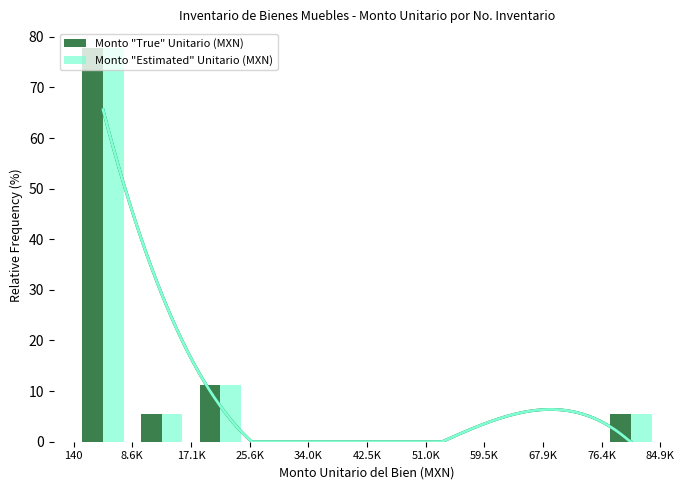

What is the sum of all Monto "Estimated" Unitario (MXN) values?

100.0